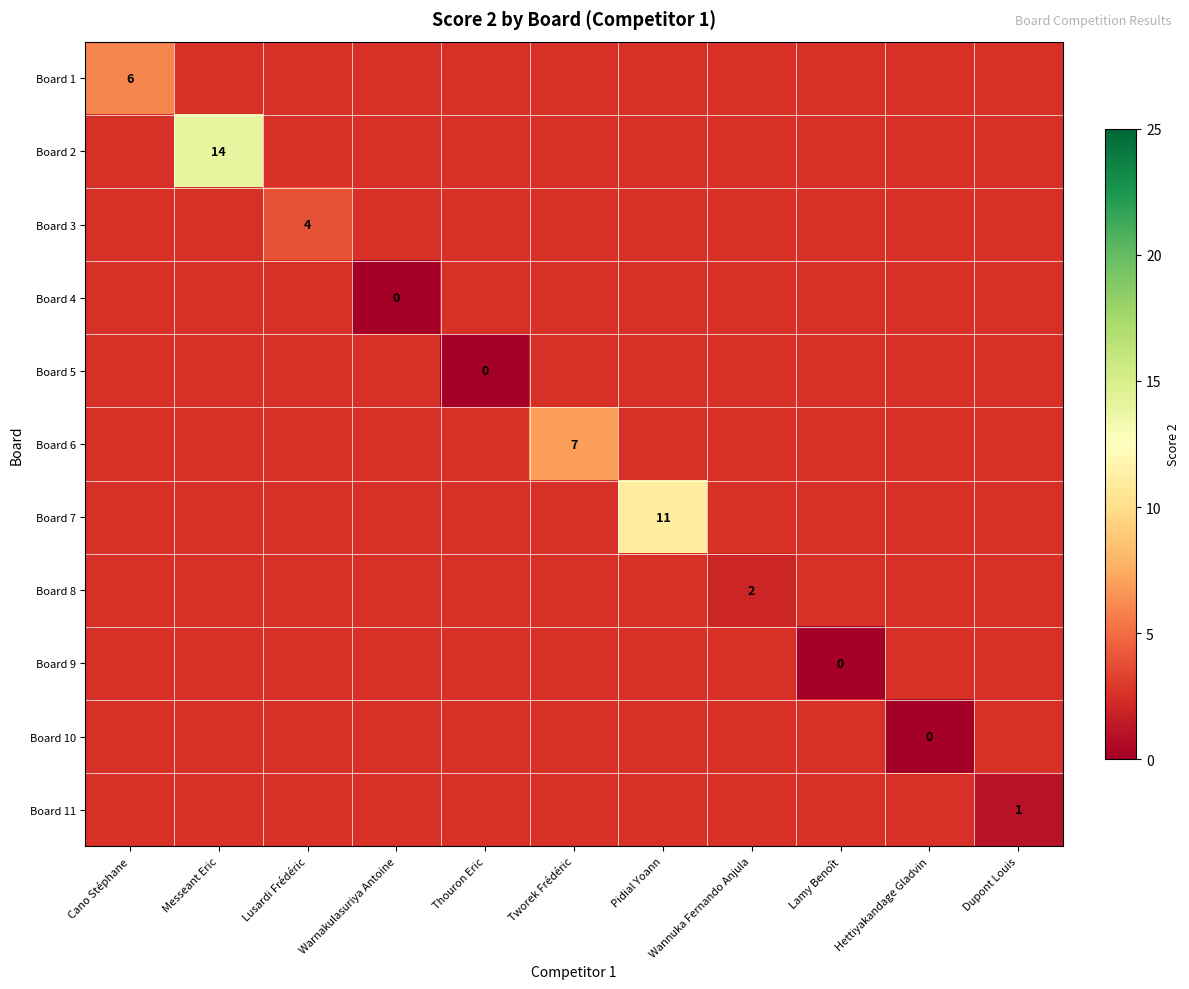

The value of Board 1 at Cano Stéphane is 6. True or false?

True